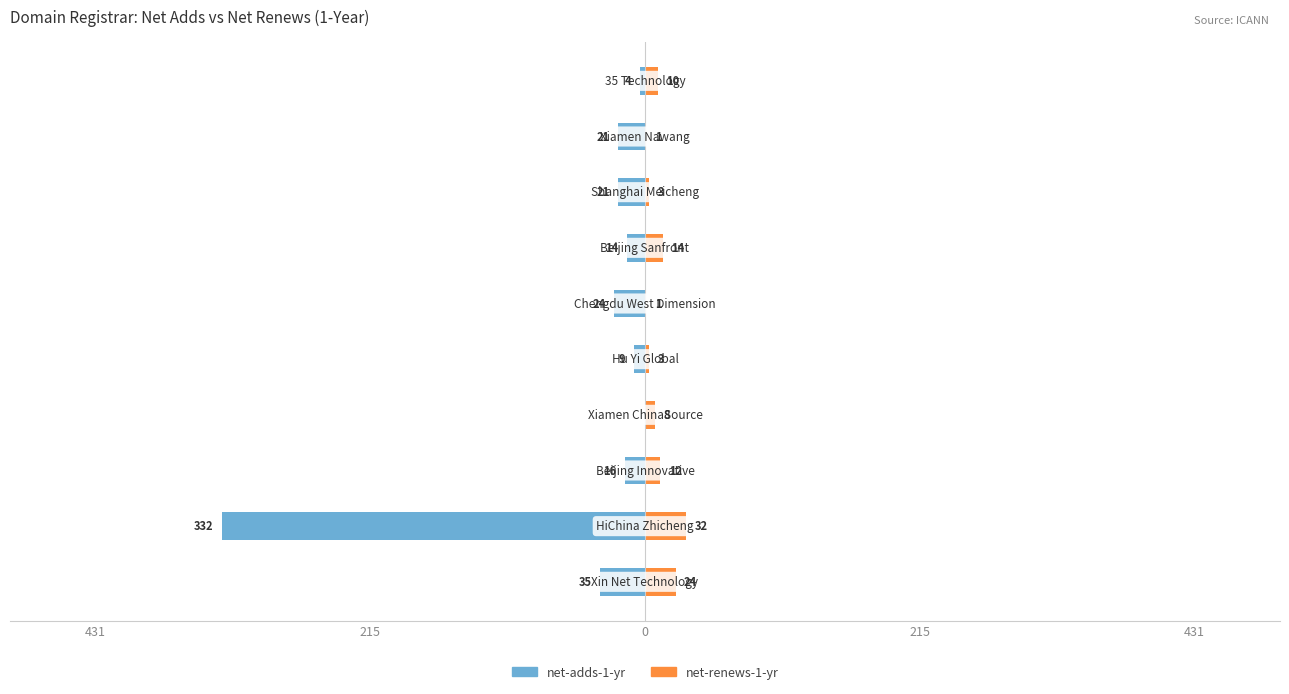

Is it true that net-renews-1-yr equals 5 at 431?

False